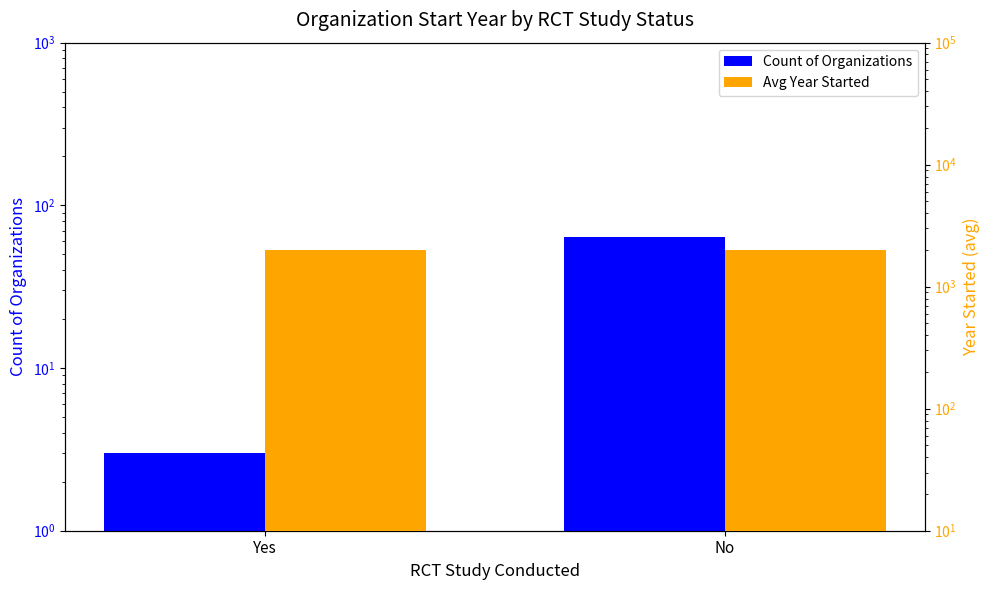

List the labels in order of Avg Year Started value, largest first.

No, Yes